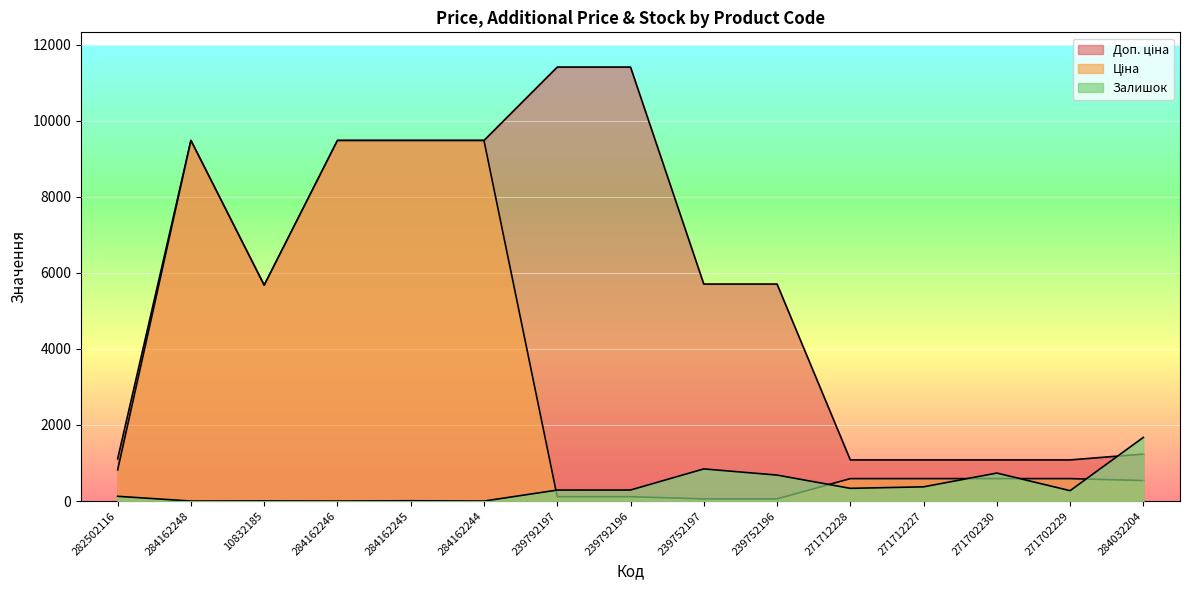

What is the average value of the Залишок series?

375.7